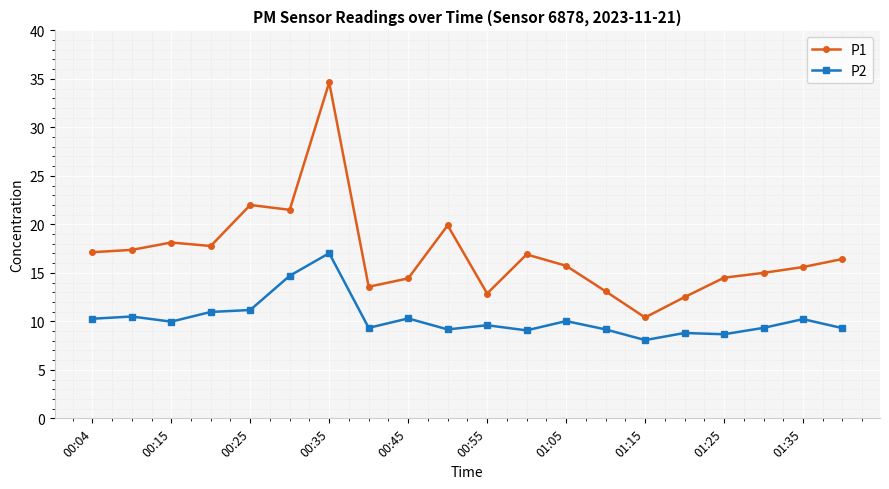

True or false: P1 and P2 intersect in this chart.

False